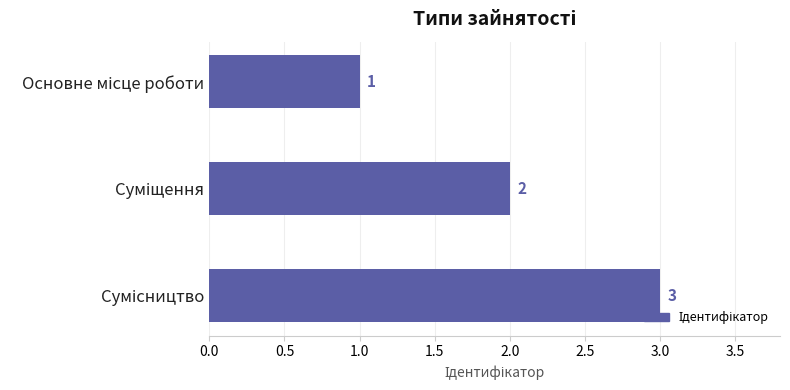

Does the chart contain any negative values?

No